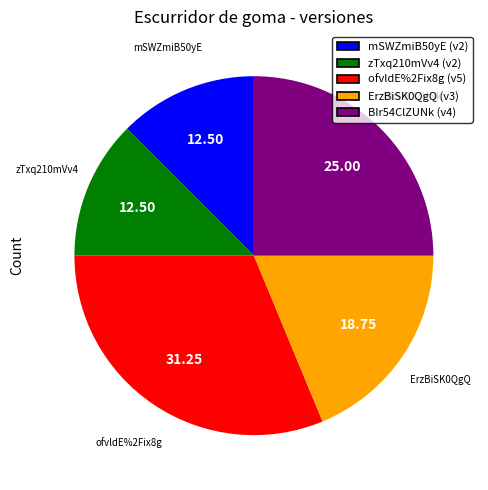

Does any single category account for the majority?

No